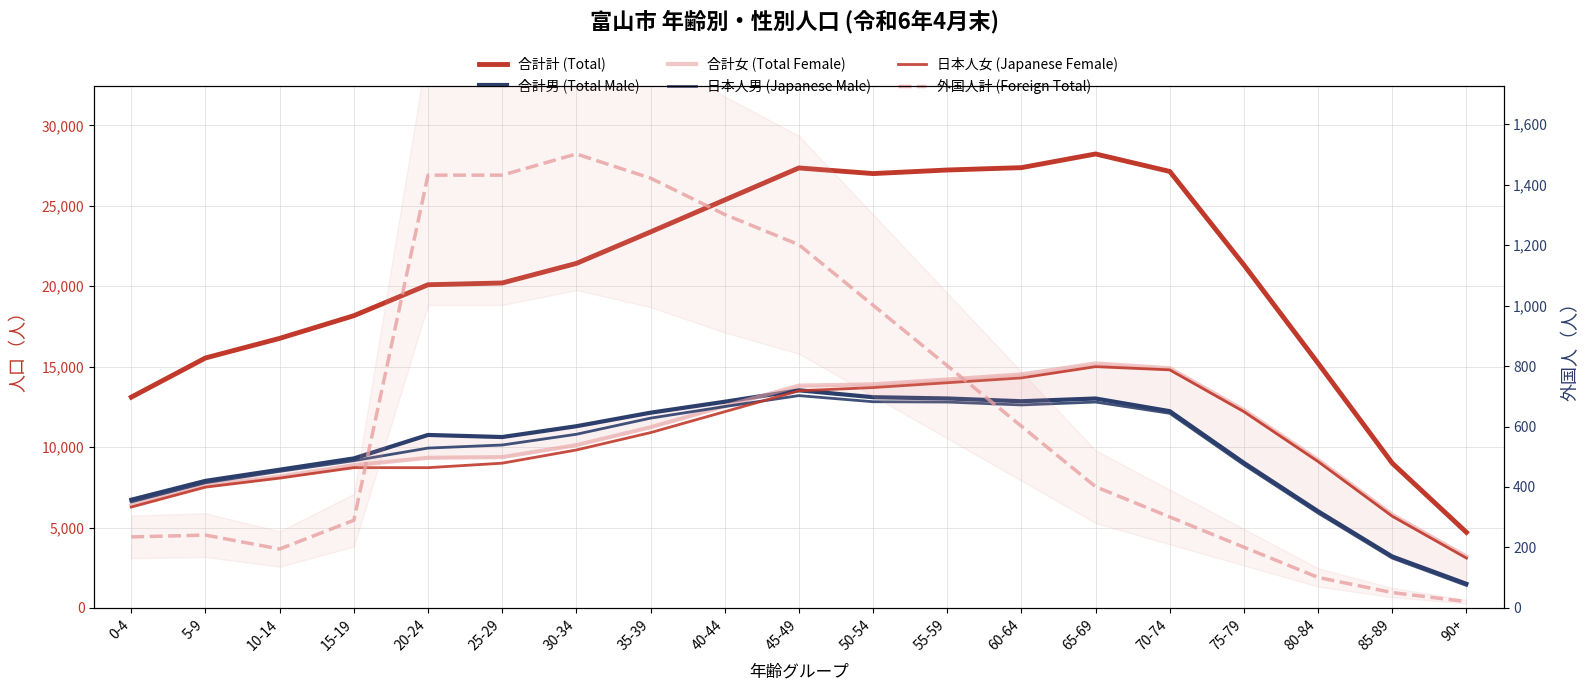

True or false: 日本人女 (Japanese Female) and 外国人計 (Foreign Total) cross at least once.

False